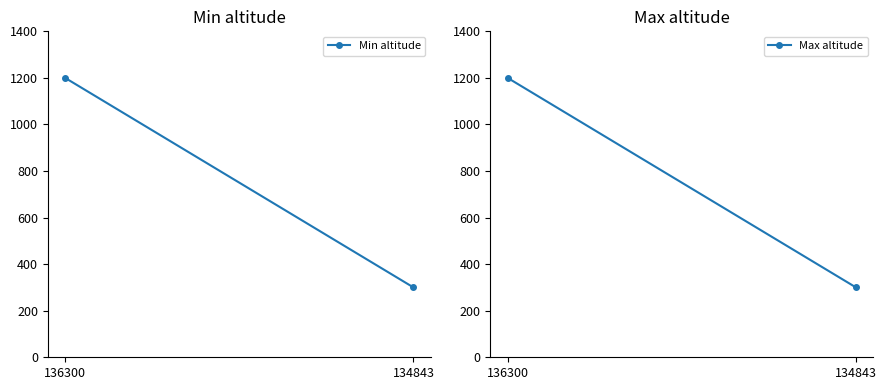

Which has a higher value, 134843 or 136300?

136300